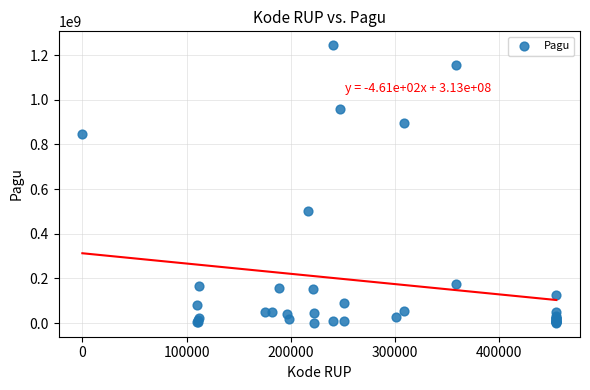

What Y value in the scatter plot is closest to 622840000?

499932000